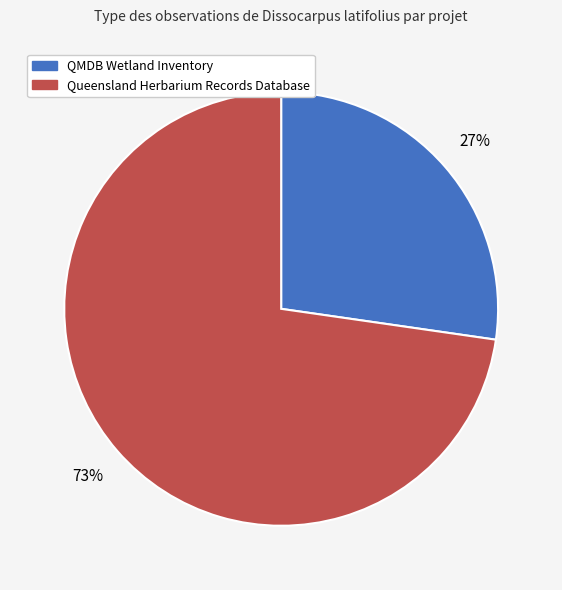

Which slice is the largest?

Queensland Herbarium Records Database